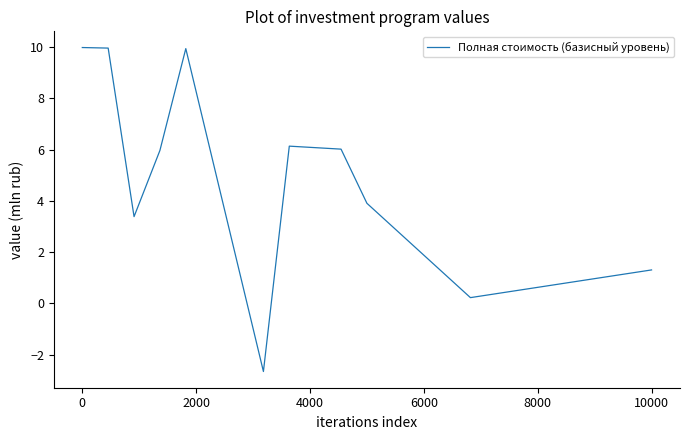

What is the difference between the maximum and minimum values?

12.6